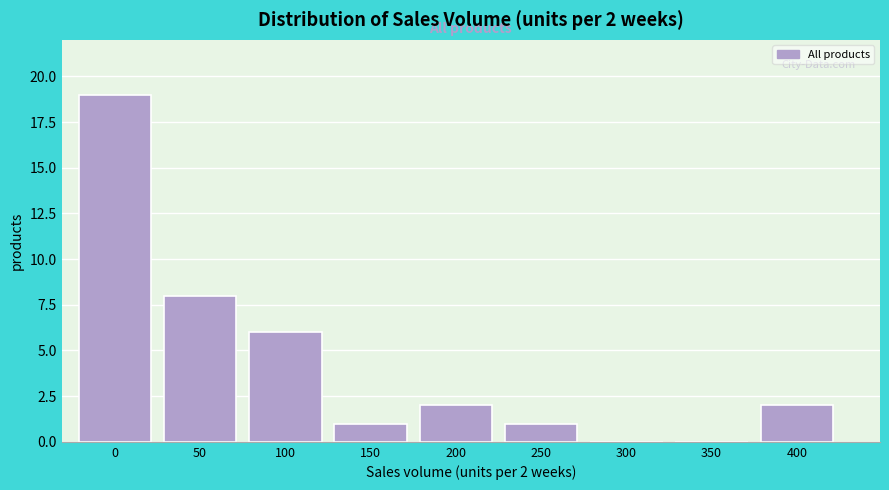

Reading right to left, extract all data points from this chart.

400=2	350=0	300=0	250=1	200=2	150=1	100=6	50=8	0=19